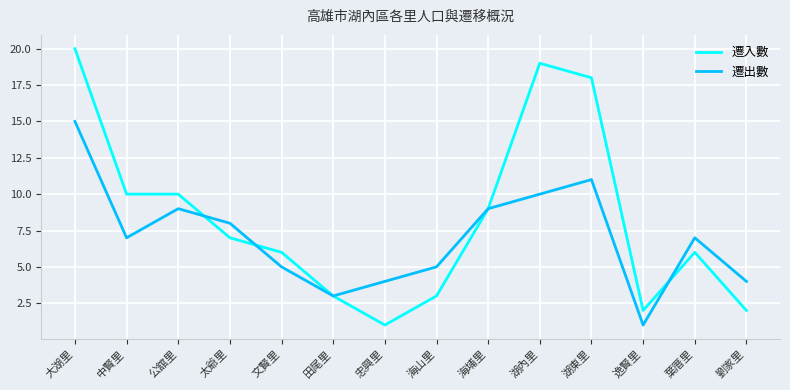

How many lines are shown in the chart?

2